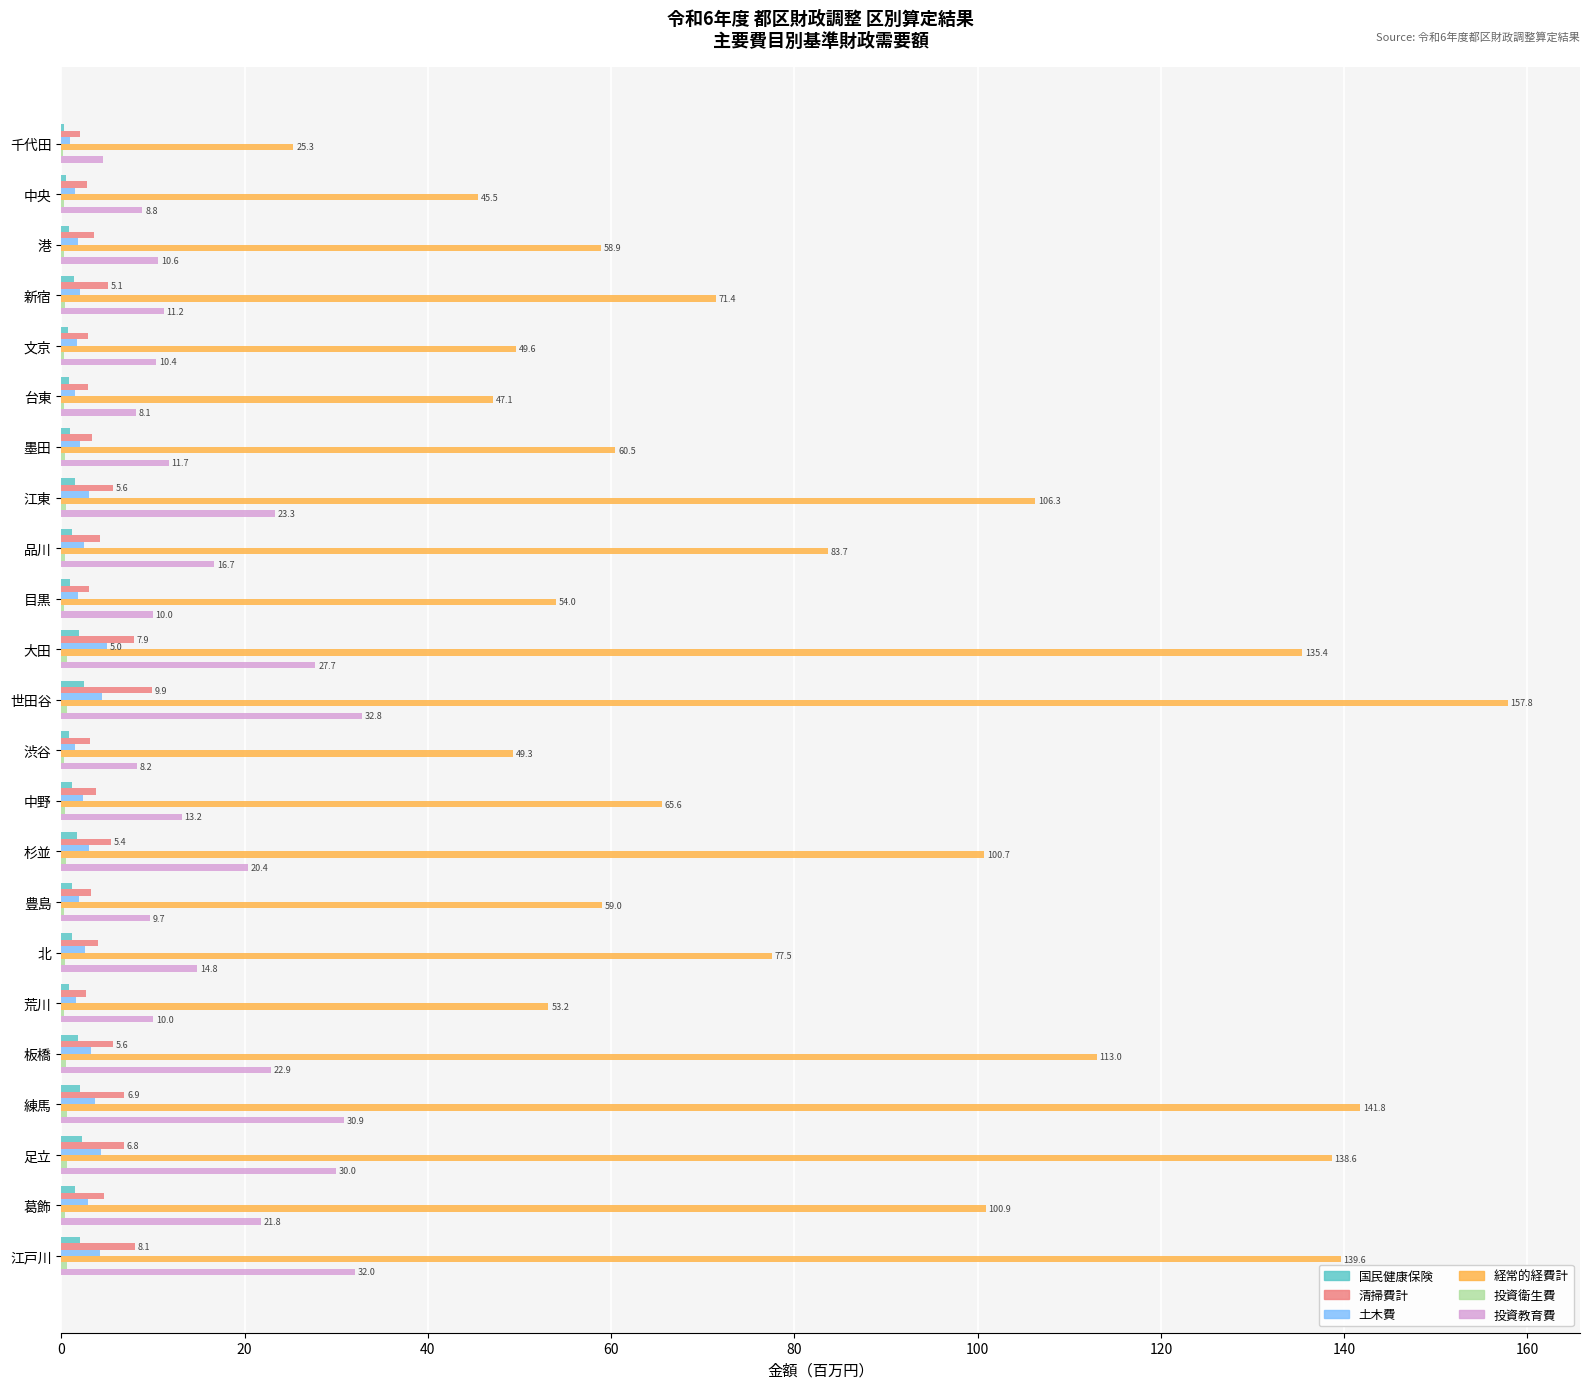

What is the highest value of the 投資教育費 series?

32.8